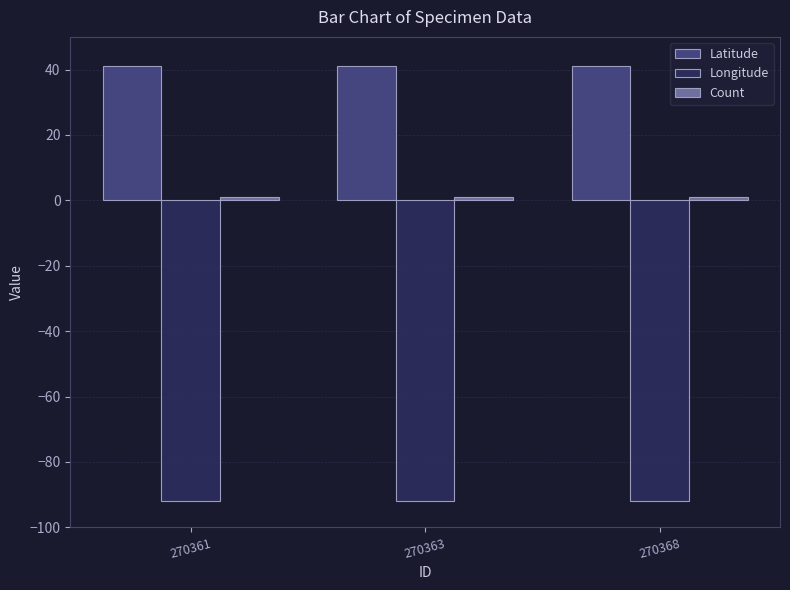

Are the bars horizontal?

No